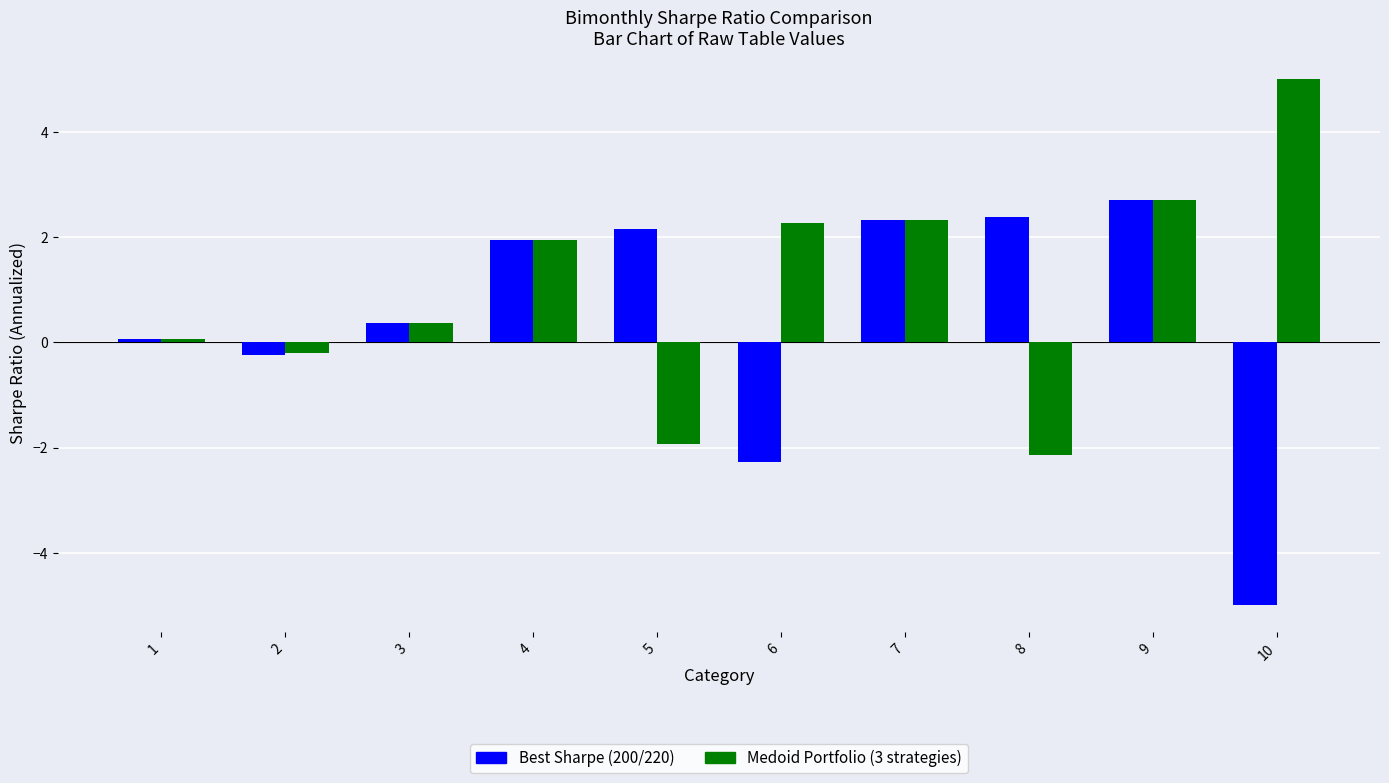

What is the minimum value shown in the chart?

-5.0